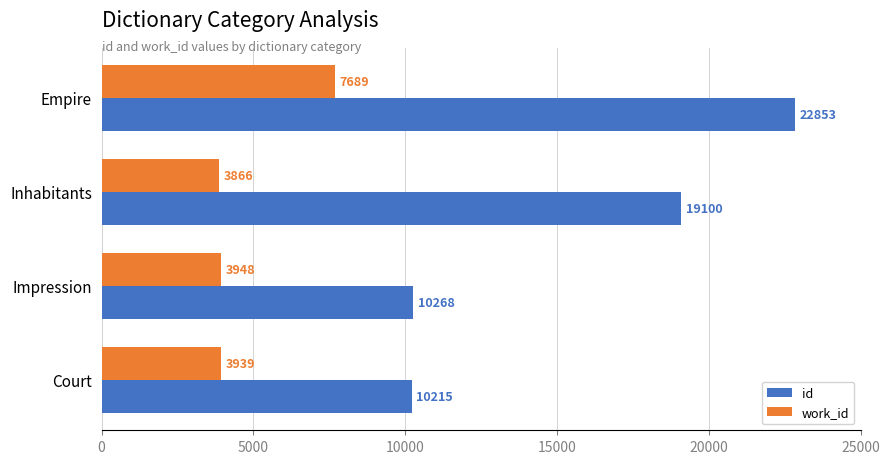

Rank the series by their maximum value, from lowest to highest.

work_id, id